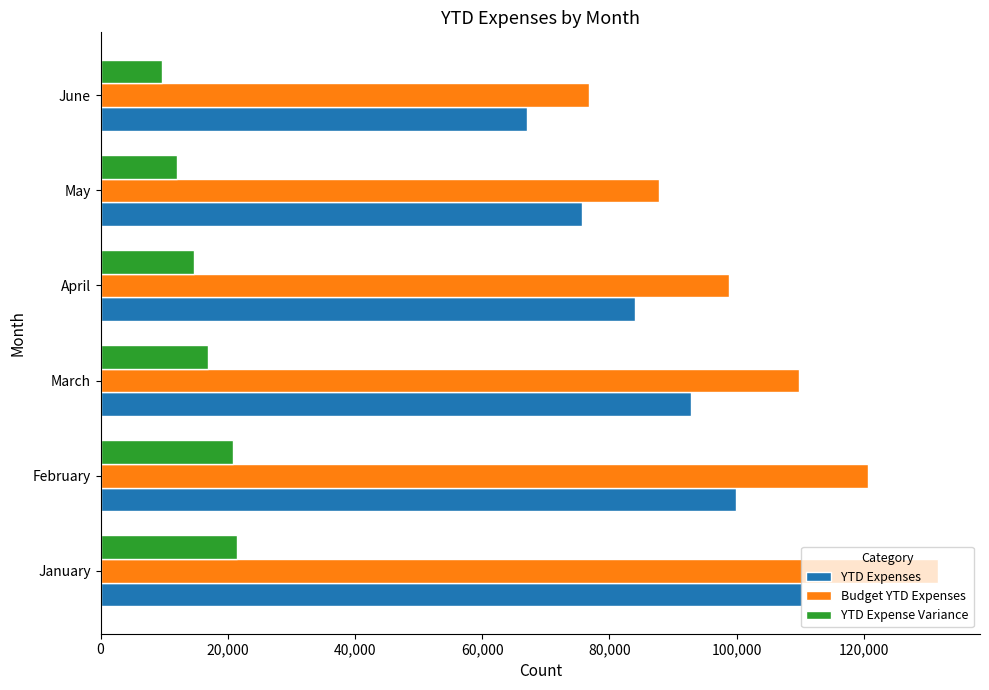

What are all the series names shown in the legend?

YTD Expenses, Budget YTD Expenses, YTD Expense Variance